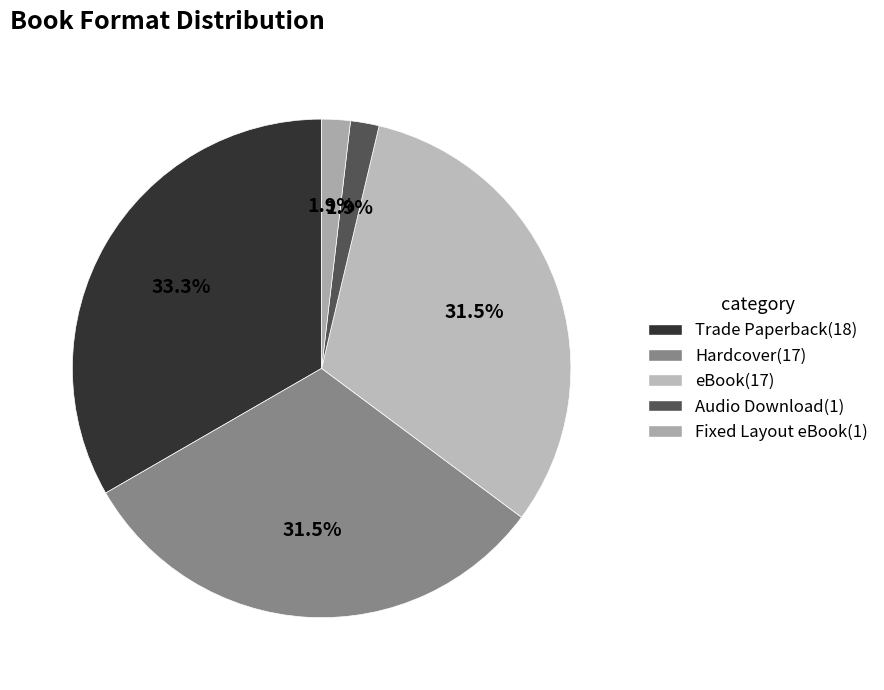

What percentage is the Fixed Layout eBook slice, to the nearest percent?

2%